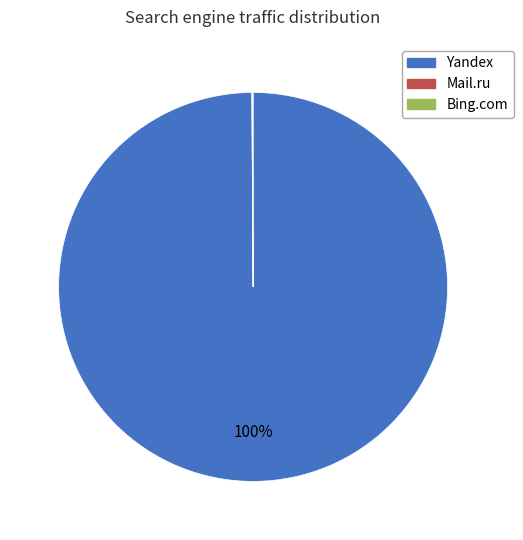

Is there a majority slice in this chart?

Yes